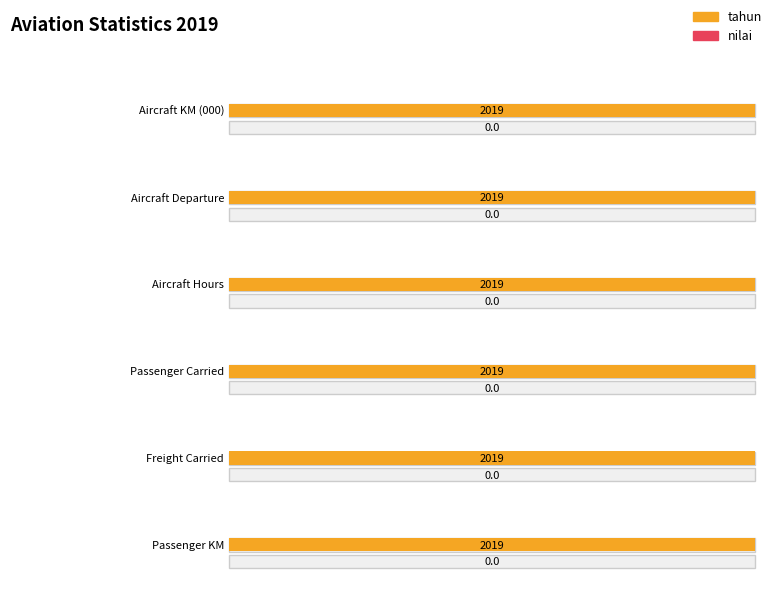

What are all the series names shown in the legend?

nilai, tahun